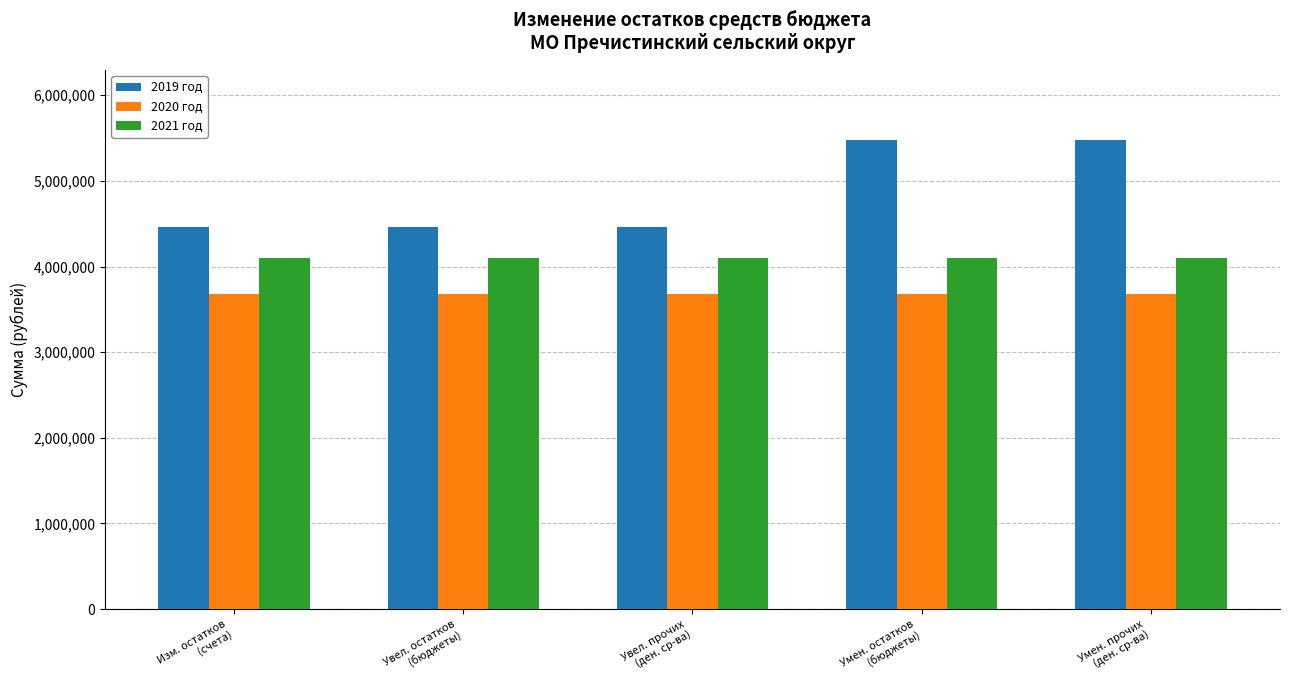

What is the smallest value displayed?

3678041.0